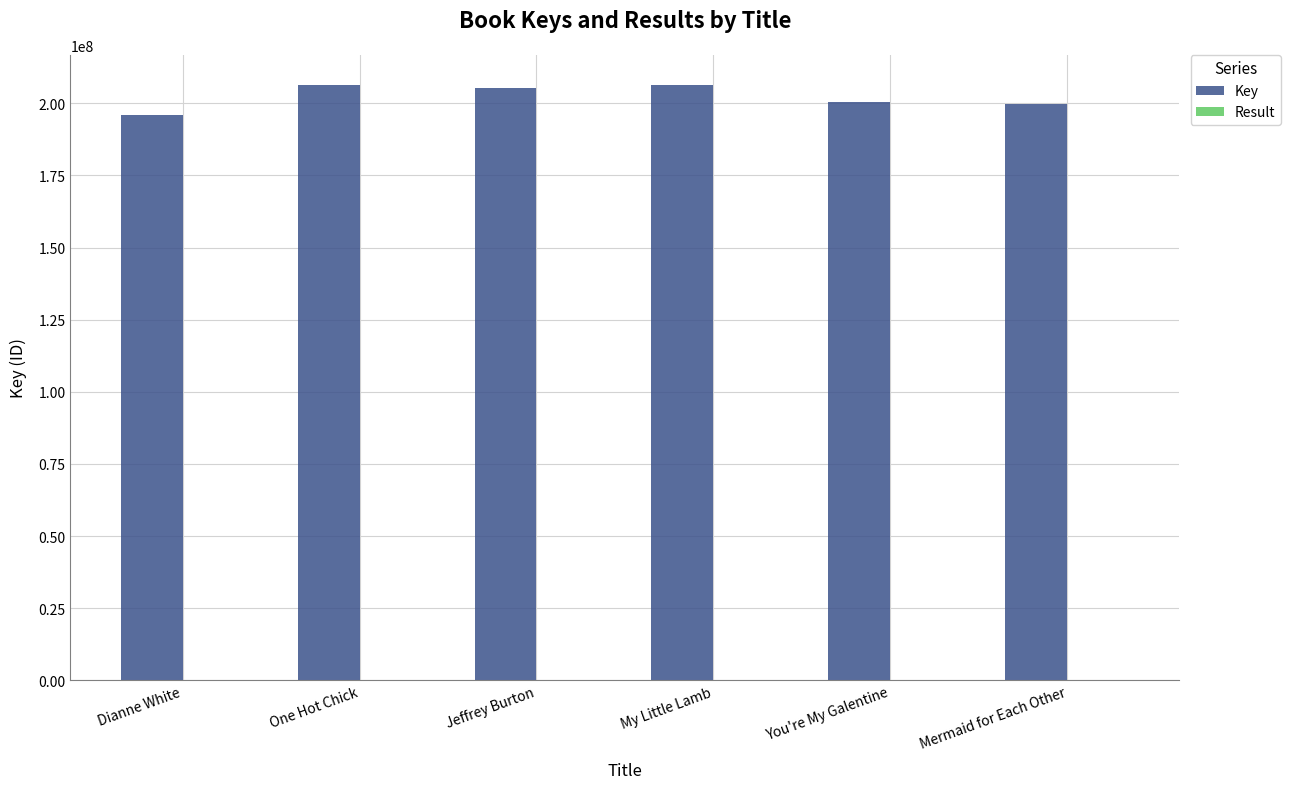

The value of Key at Mermaid for Each Other is 278463581. True or false?

False